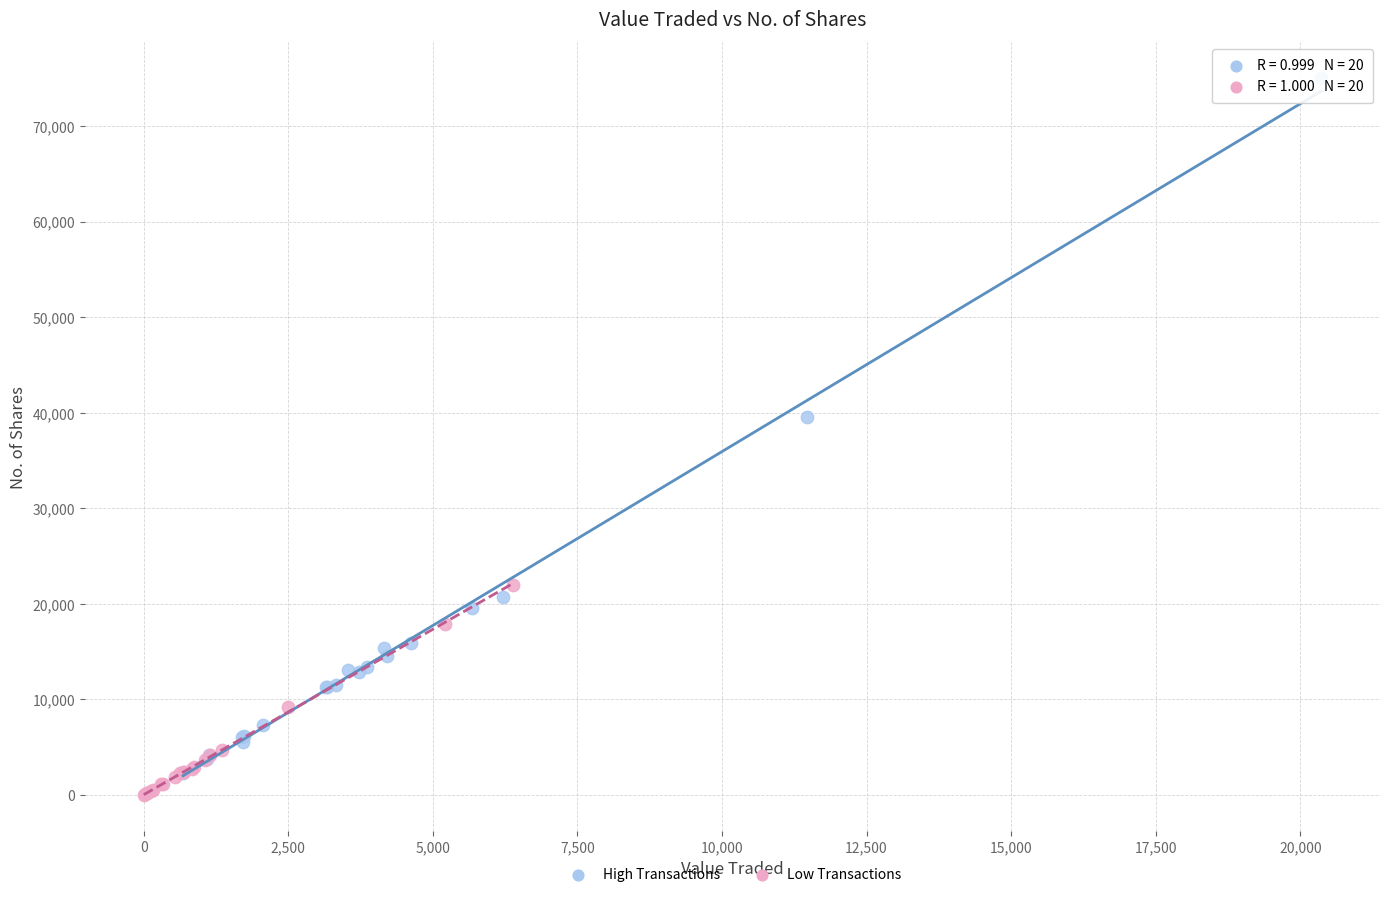

Which series has the largest Y range (max minus min)?

High Transactions